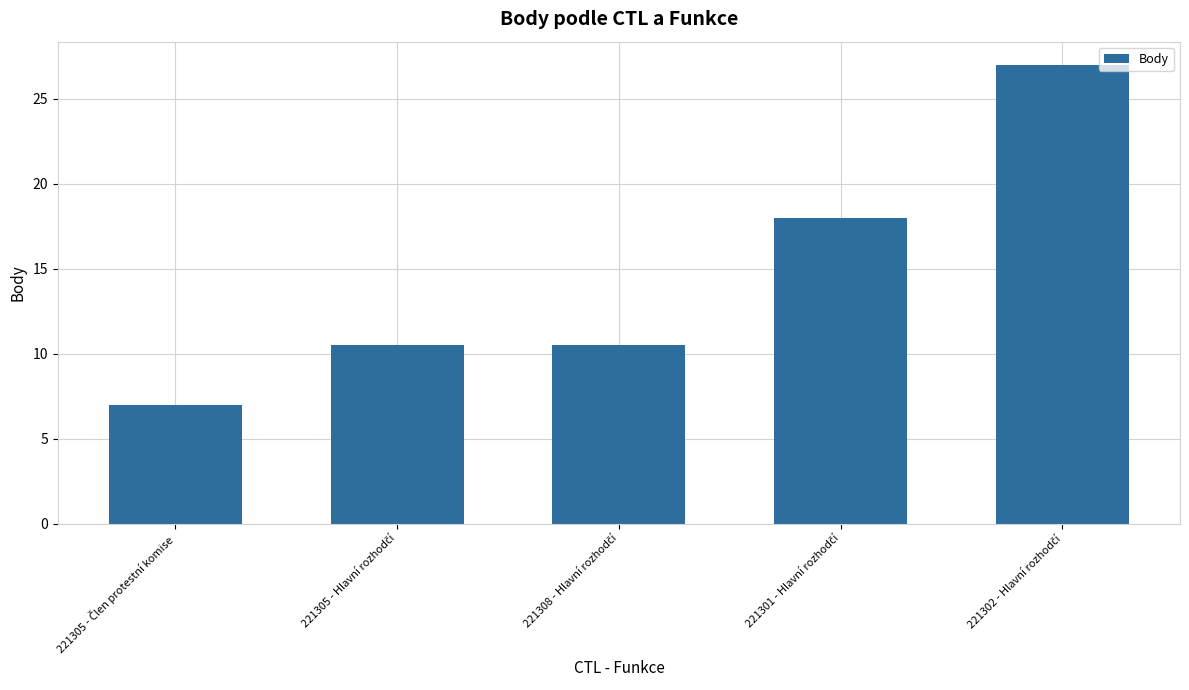

What is the maximum value shown in the chart?

27.0